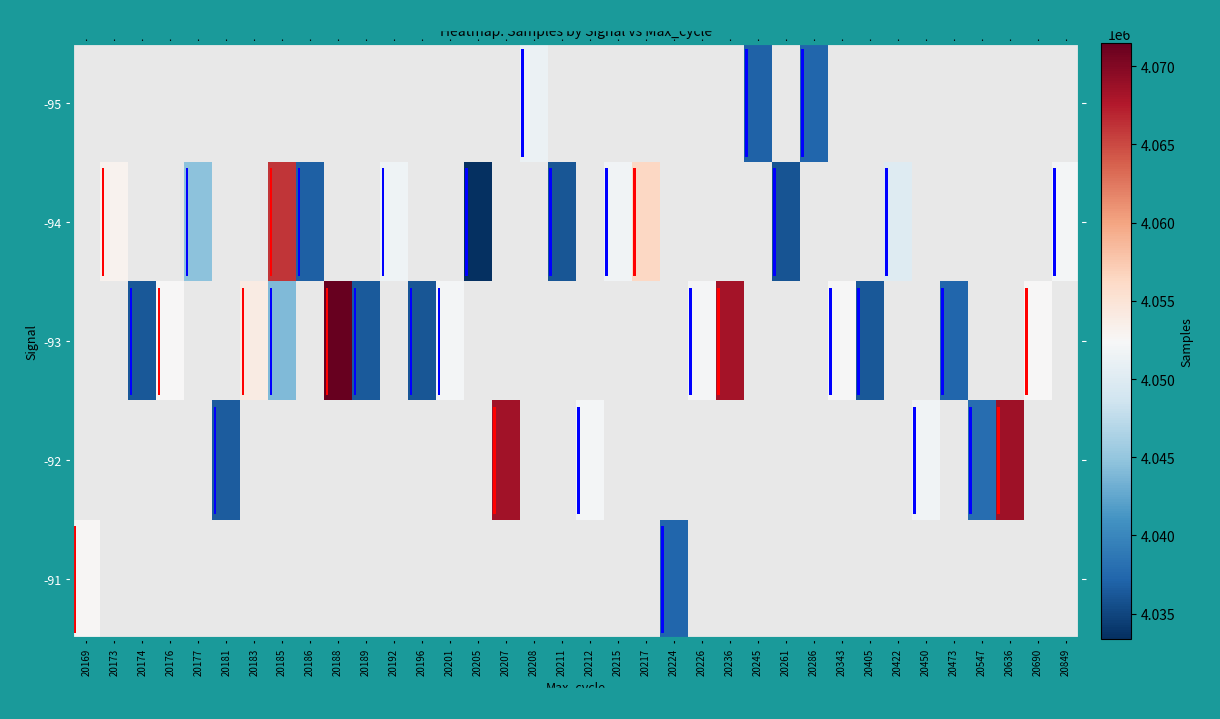

How many data points does each series have?

36